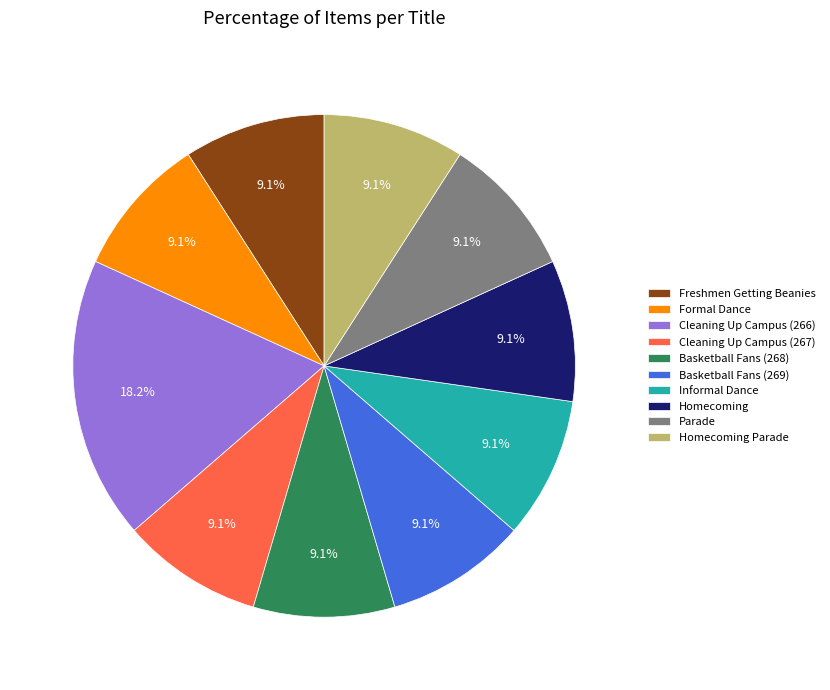

Is there a majority slice in this chart?

No